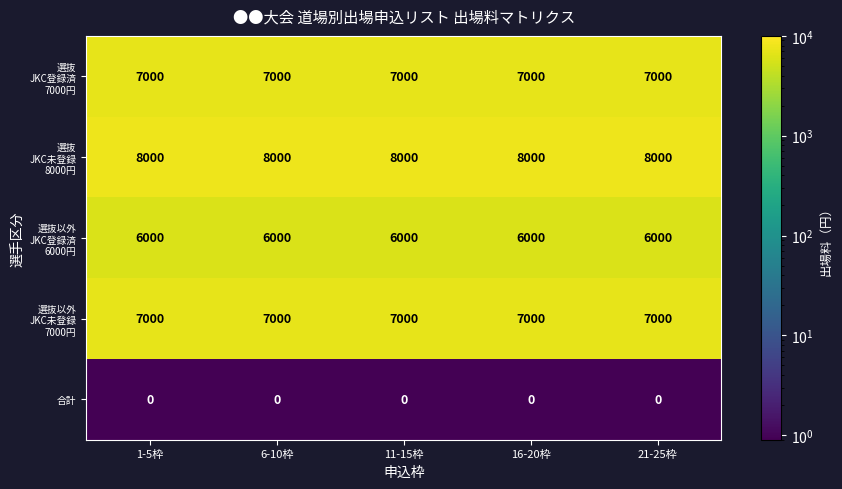

What is the total value across all series at 21-25枠?

28000